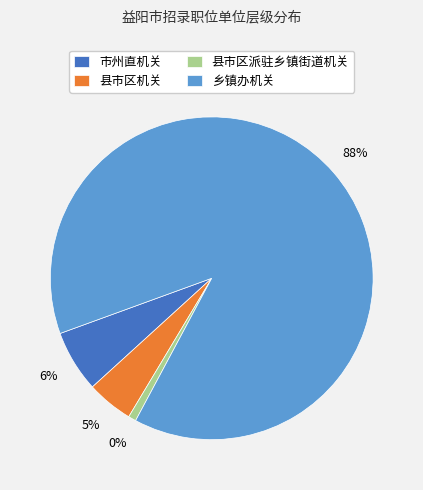

How many segments does this pie chart have?

4